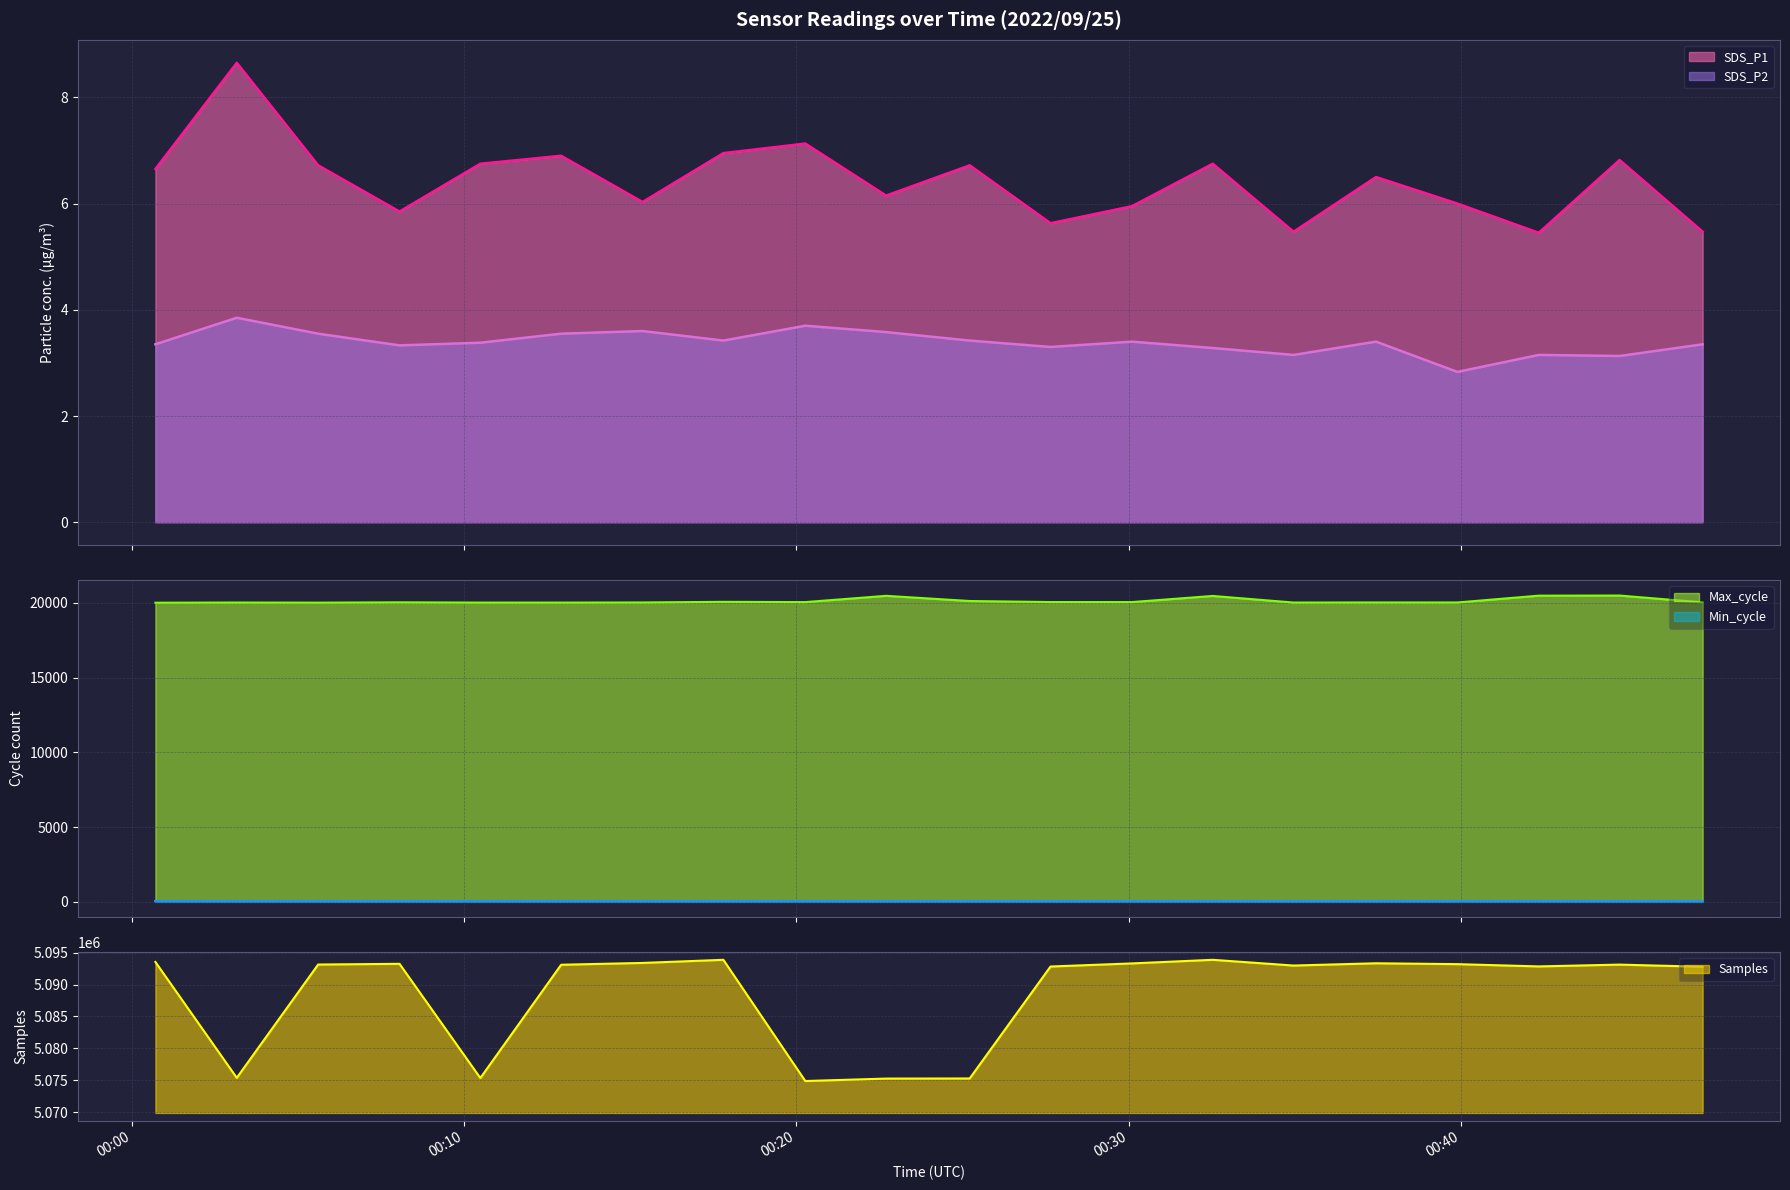

At how many categories does at least one series exceed 243702?

20